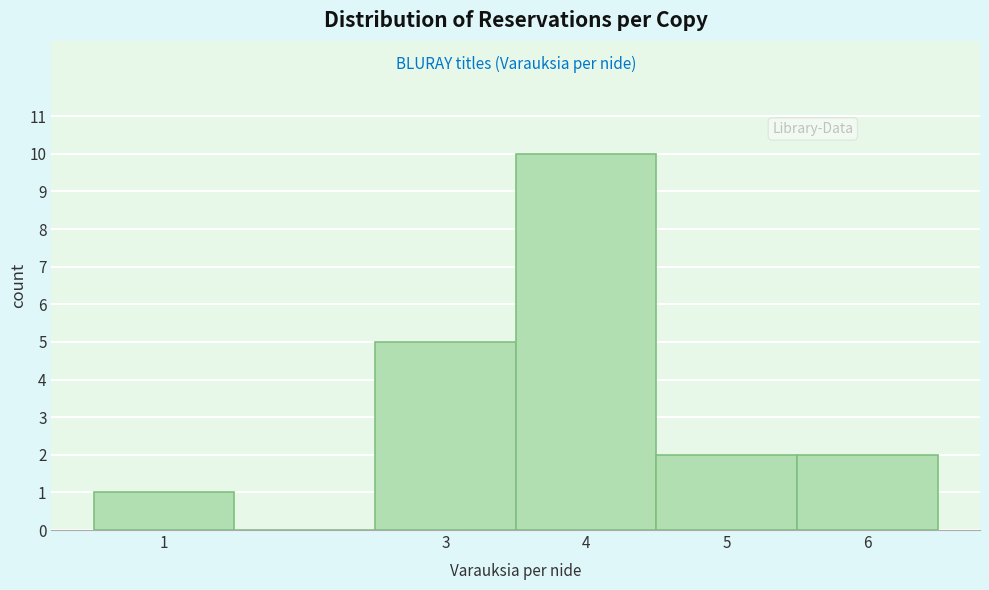

Over which range of the x-axis is the bar tallest?

3.5 to 4.5